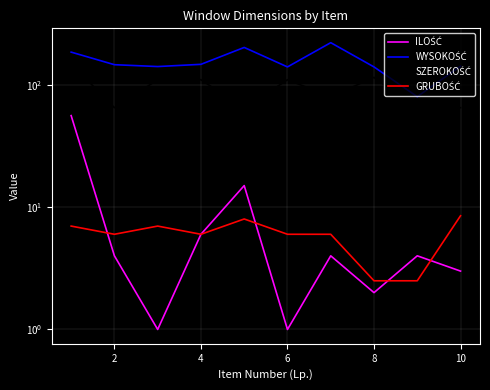

What is the average value of the GRUBOŚĆ series?

6.0